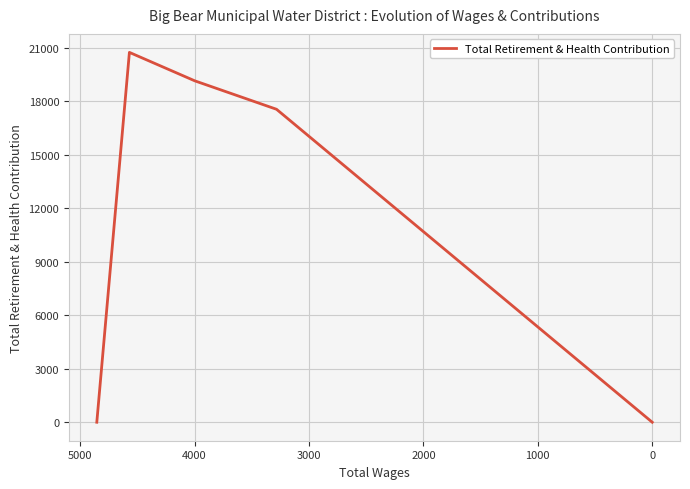

True or false: there are more than 1 points higher than both neighbors.

False